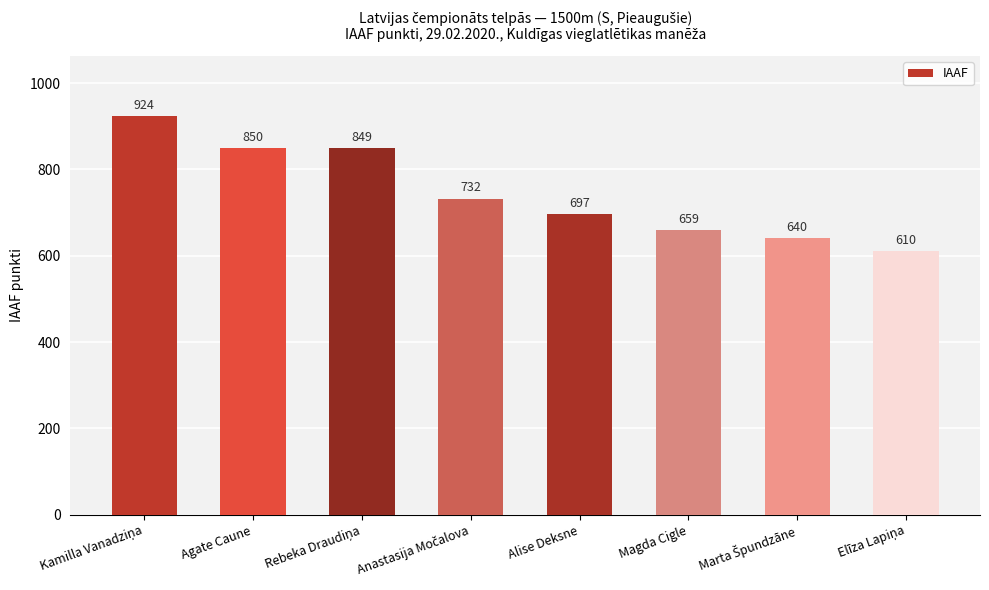

Reading left to right, what are all the values shown in this chart?

924	850	849	732	697	659	640	610